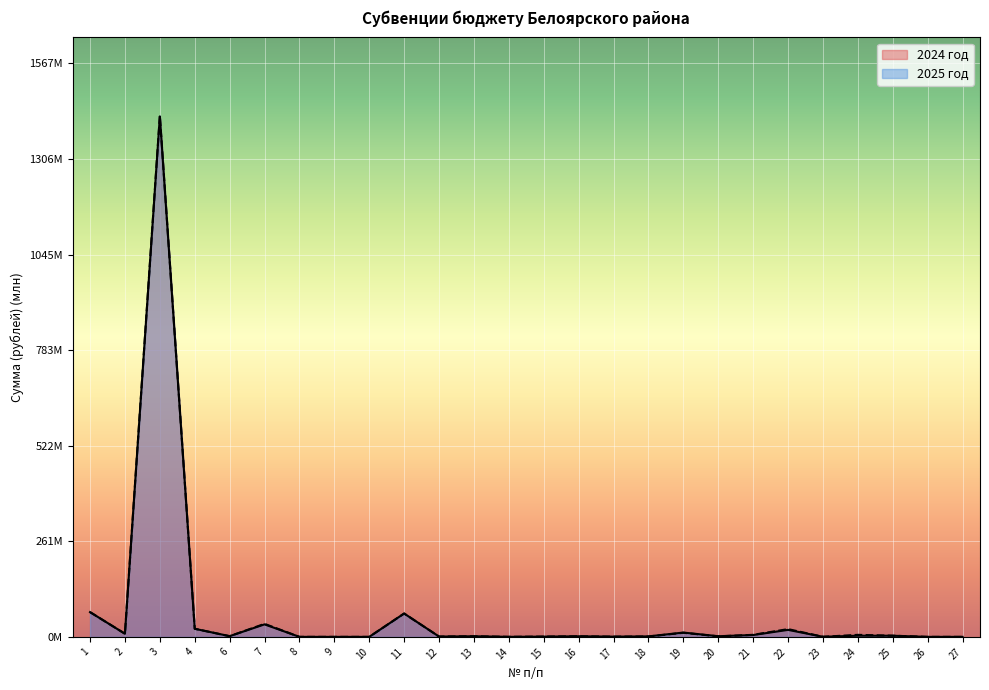

What is the value of the 2024 год point at the 22nd from the left?

0.3